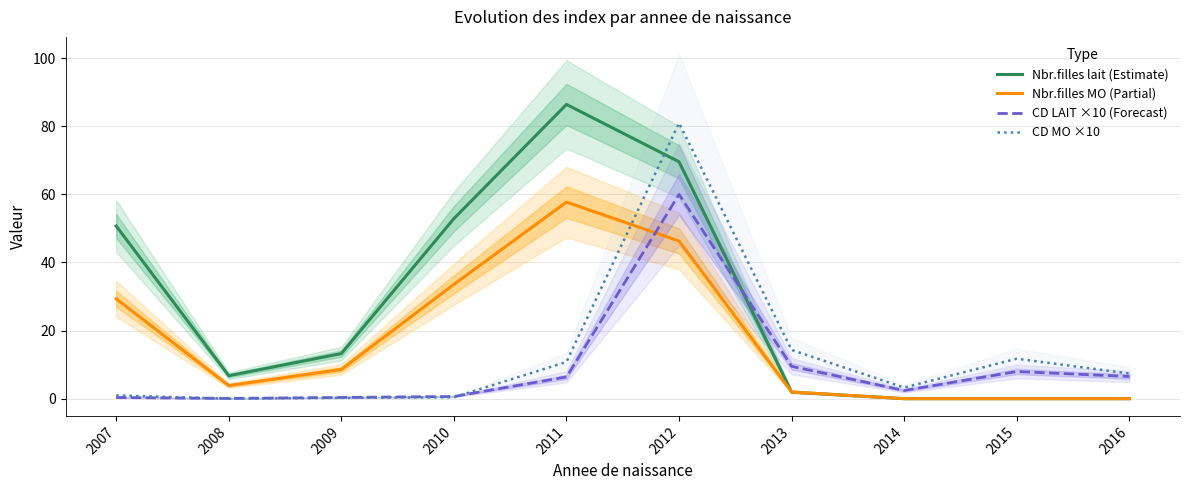

True or false: CD MO ×10 has more than 2 interior local peaks.

False